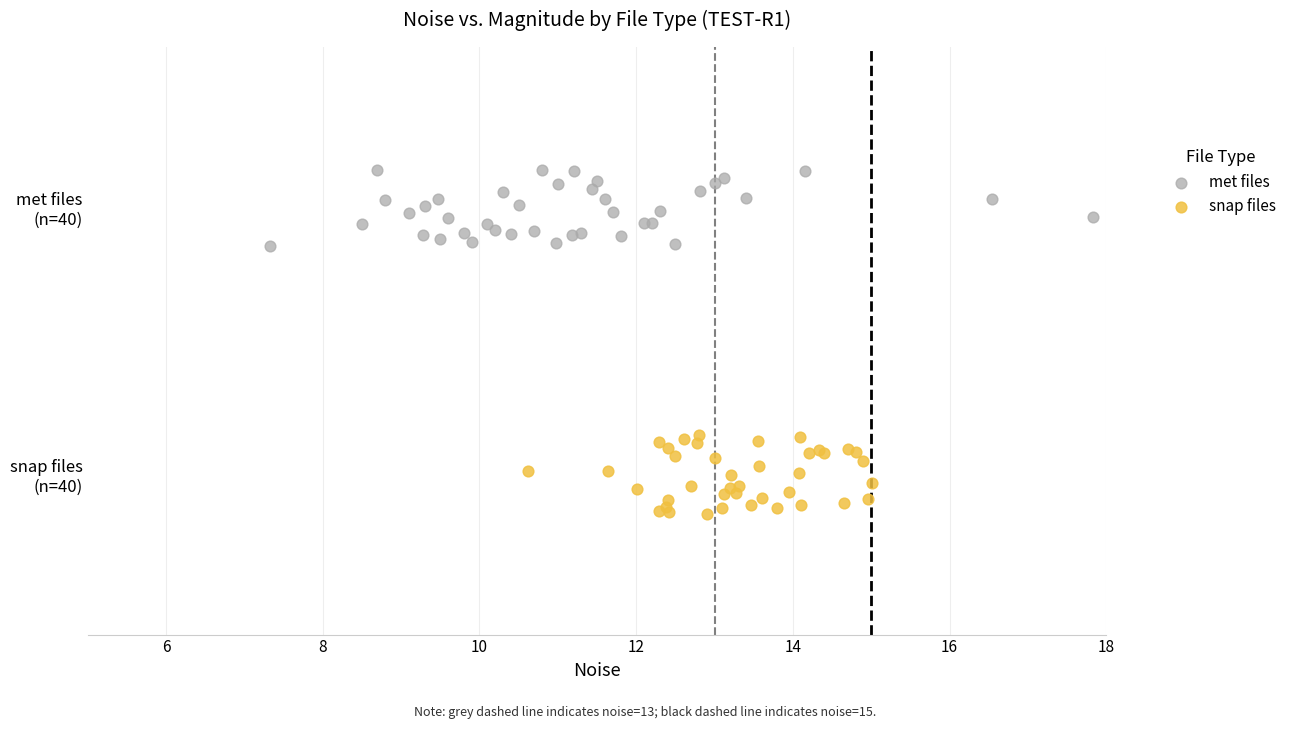

What are all the series names shown in the legend?

met files, snap files